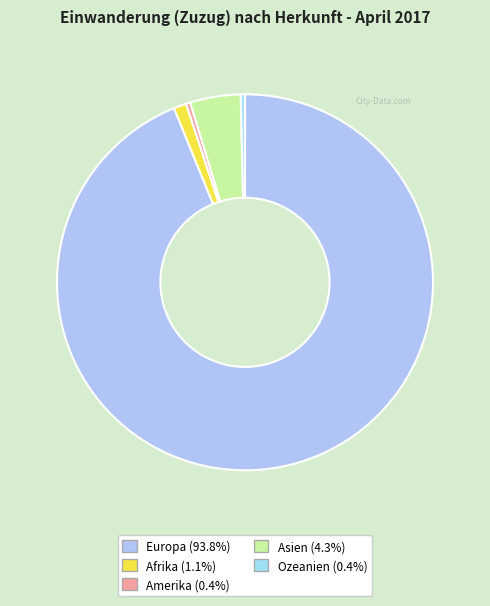

Count the number of slices in the pie.

5